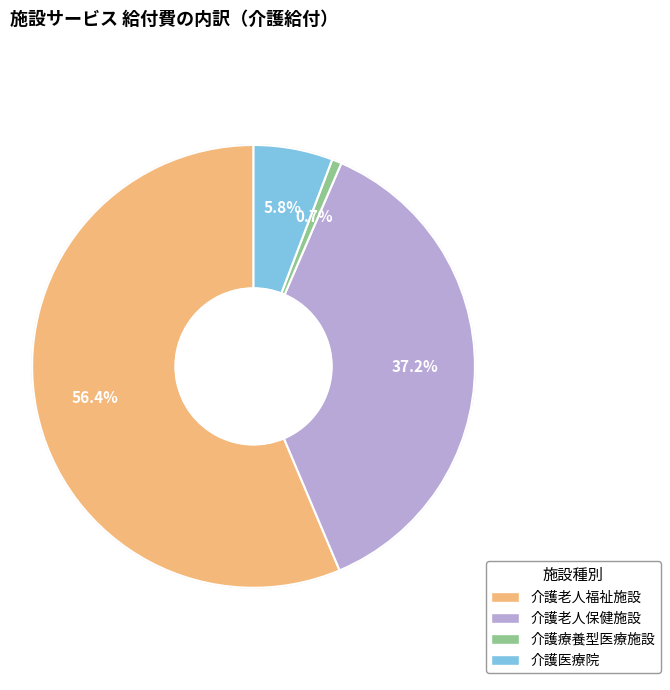

Is there a majority slice in this chart?

Yes